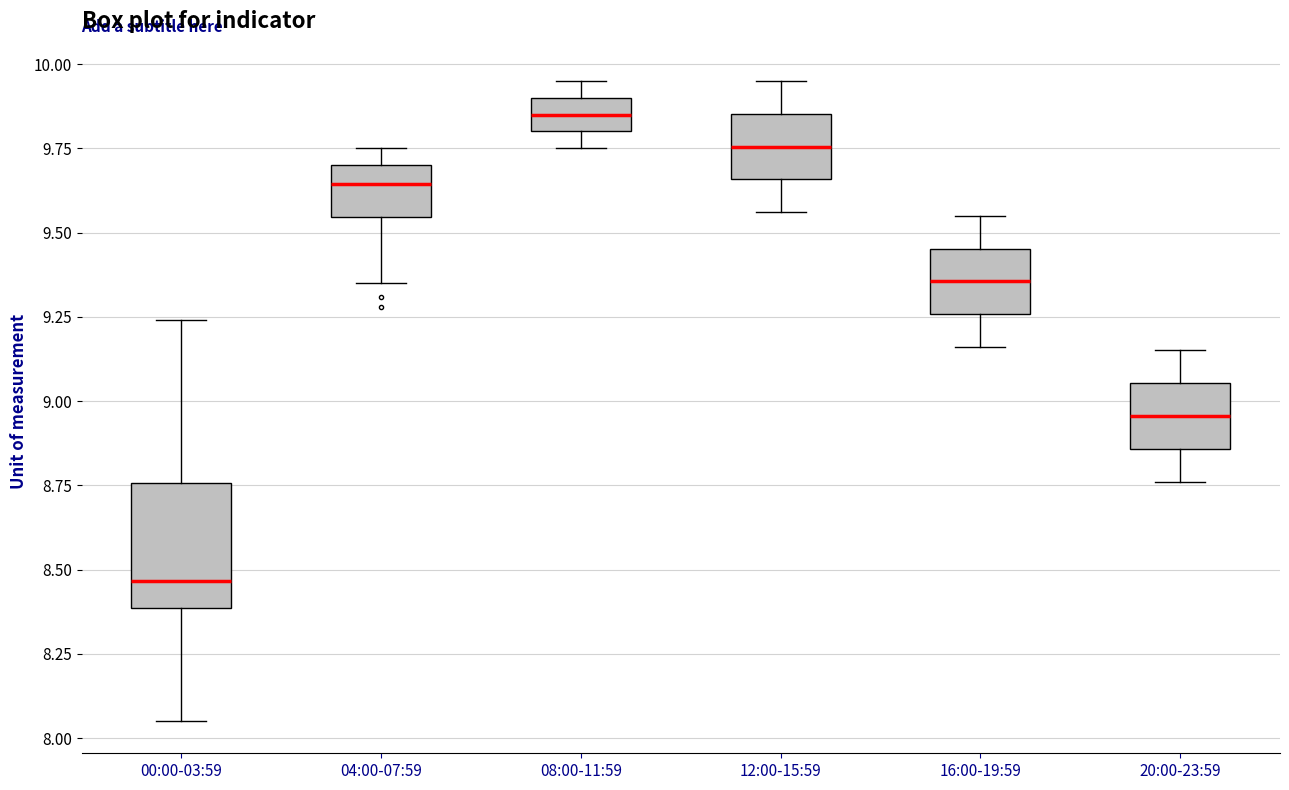

Which box's median line is the highest?

08:00-11:59